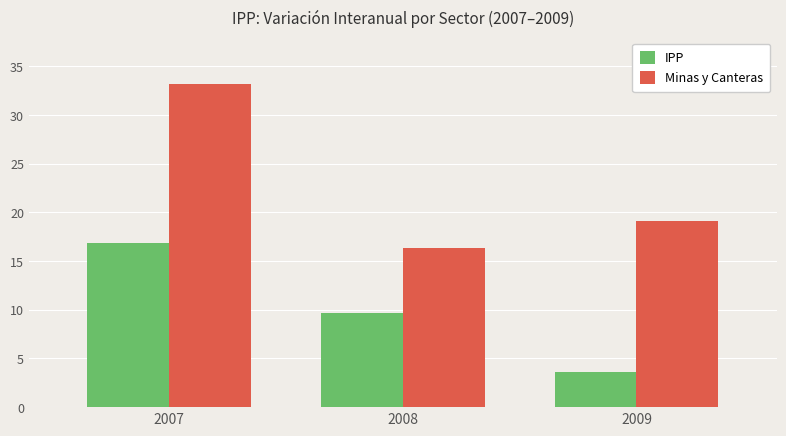

List the series in order of their overall mean, highest first.

Minas y Canteras, IPP